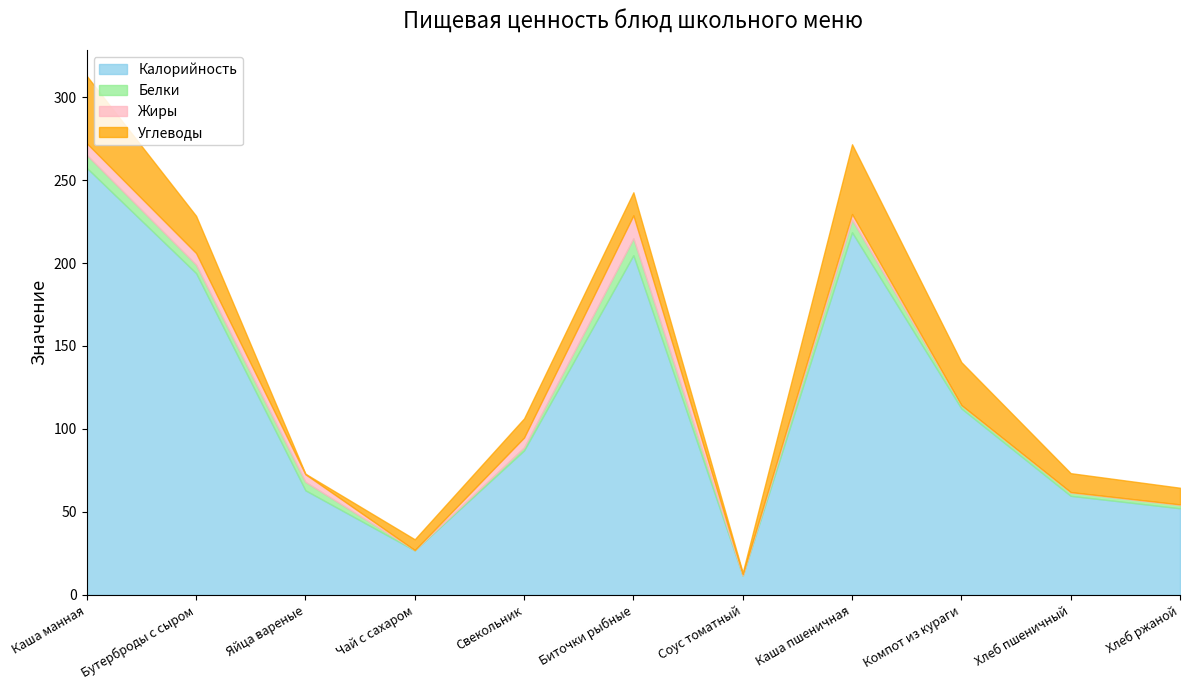

How many lines are shown in the chart?

4